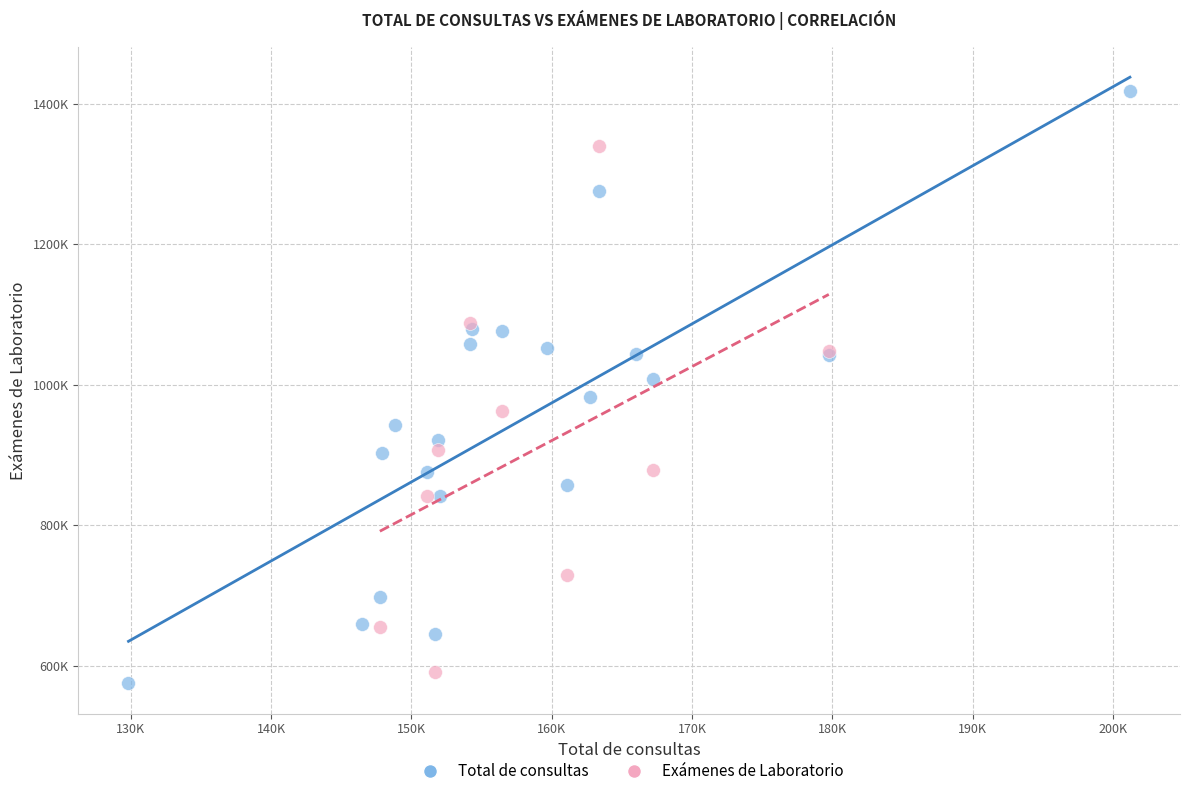

What are all the series names shown in the legend?

Total de consultas, Exámenes de Laboratorio